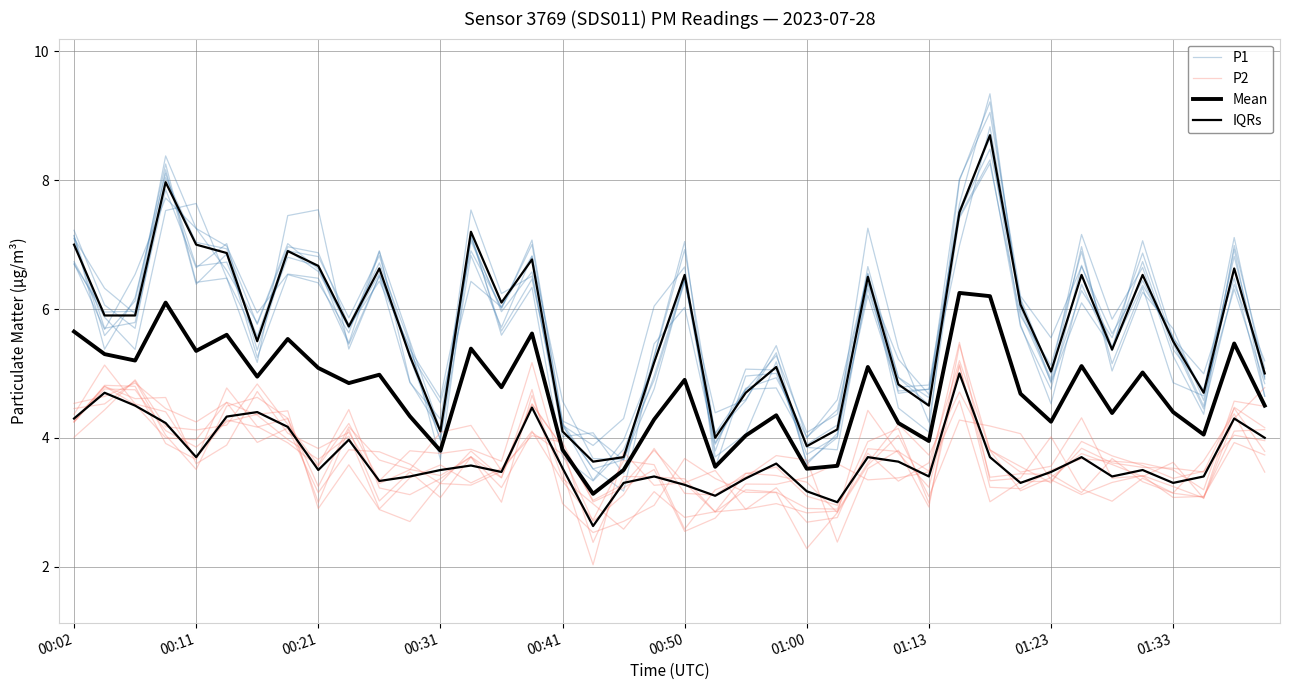

What is the total value across all series at 38?

22.5